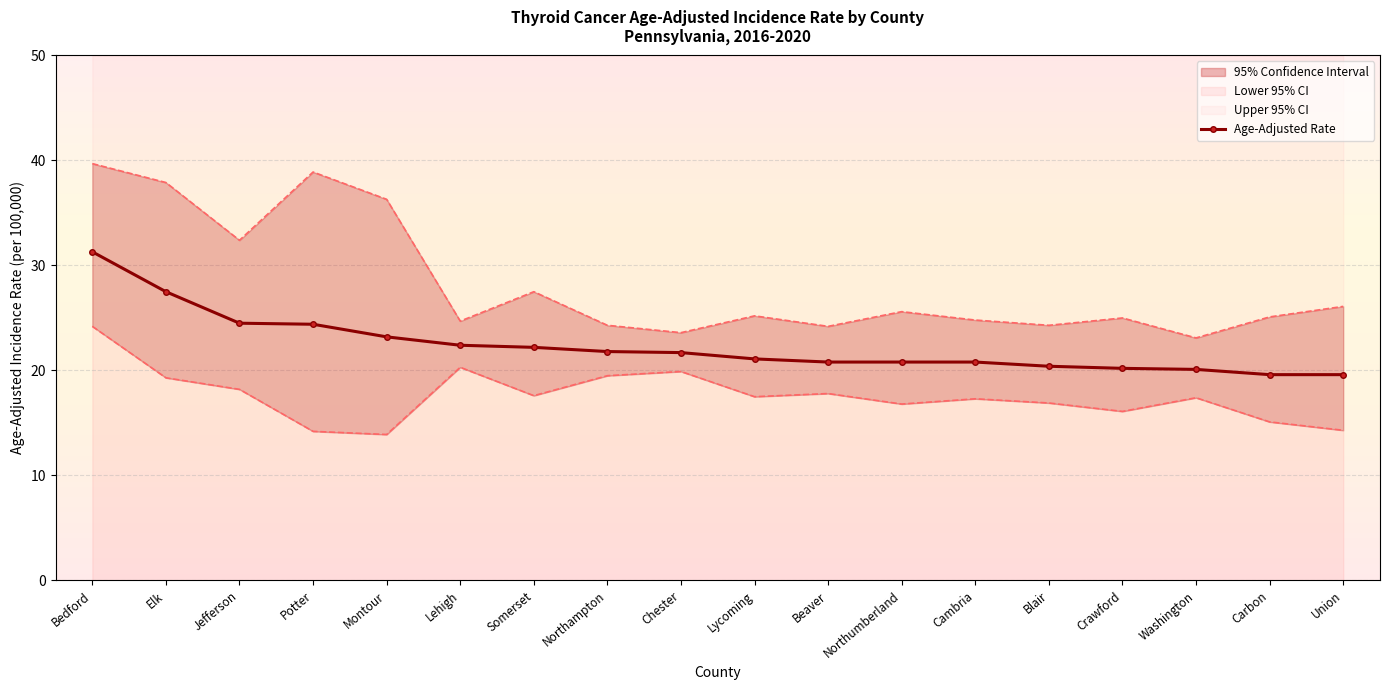

At which category does the chart reach its peak across all series?

Bedford